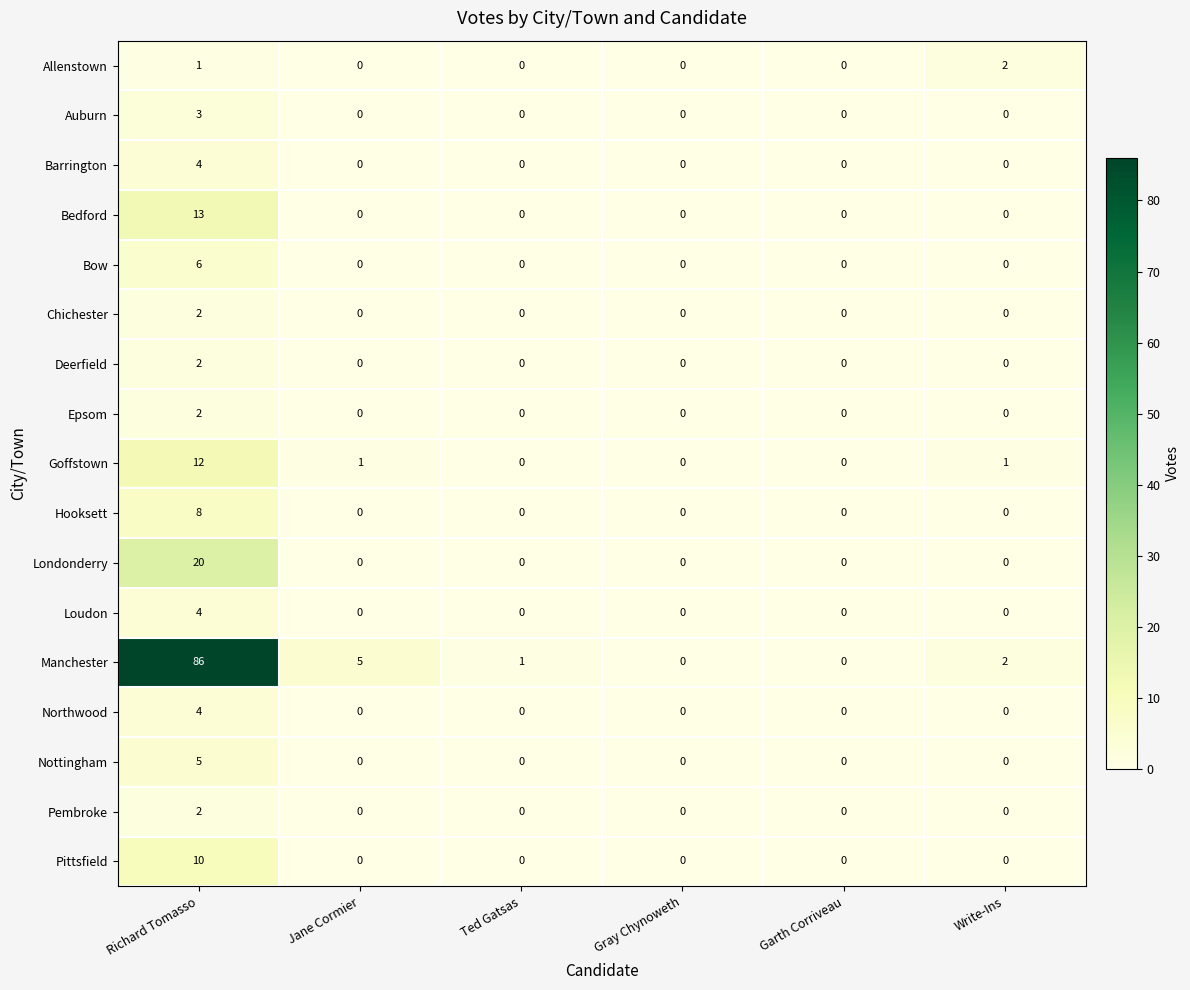

How many Epsom values are between 0 and 1?

5